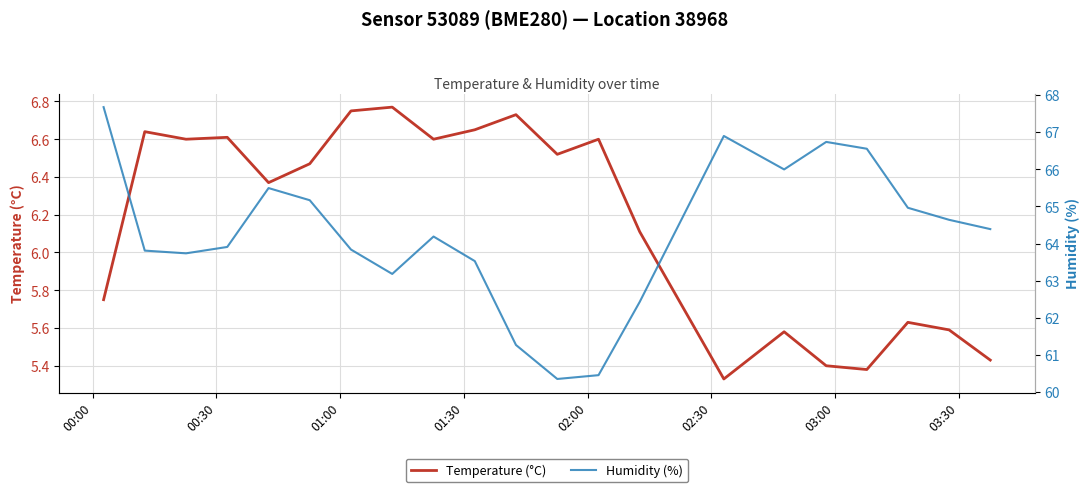

True or false: Temperature (°C) and Humidity (%) cross at least once.

False